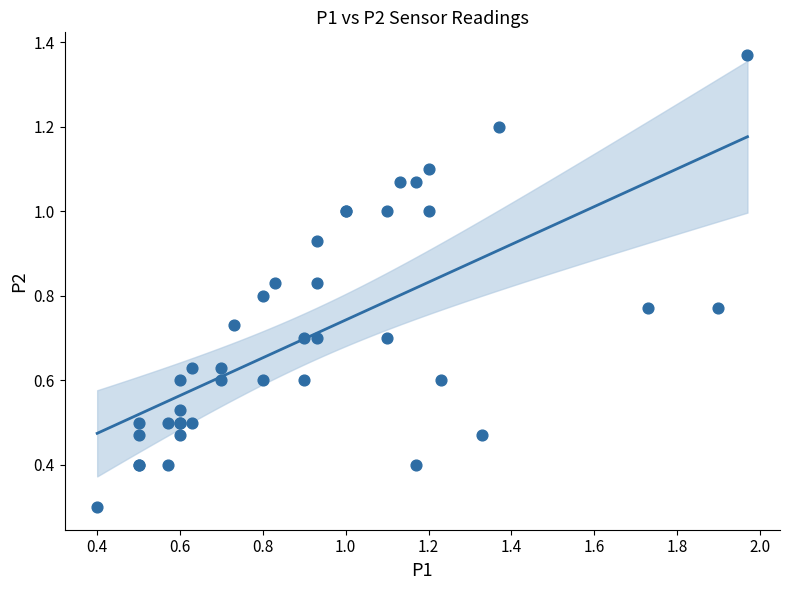

What Y value in the scatter plot is closest to 0?

0.3